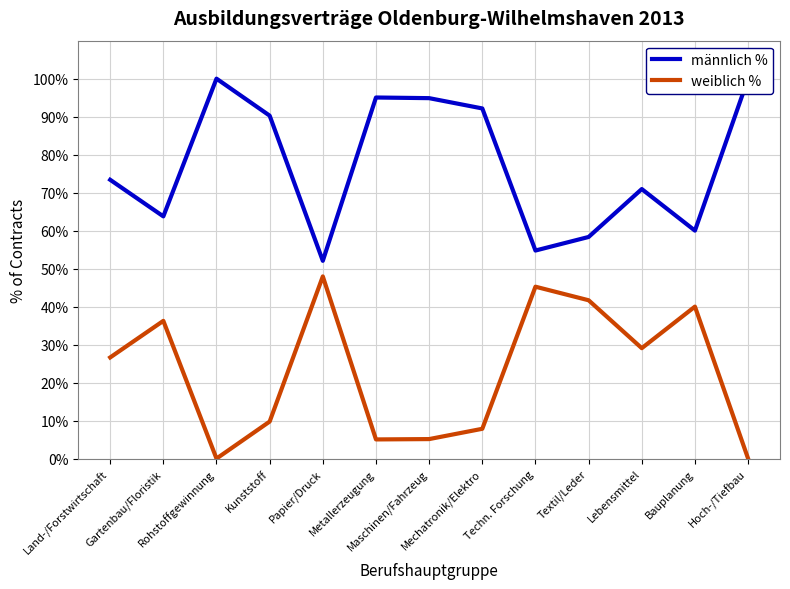

List the labels in order of weiblich % value, largest first.

Papier/Druck, Techn. Forschung, Textil/Leder, Bauplanung, Gartenbau/Floristik, Lebensmittel, Land-/Forstwirtschaft, Kunststoff, Mechatronik/Elektro, Maschinen/Fahrzeug, Metallerzeugung, Rohstoffgewinnung, Hoch-/Tiefbau